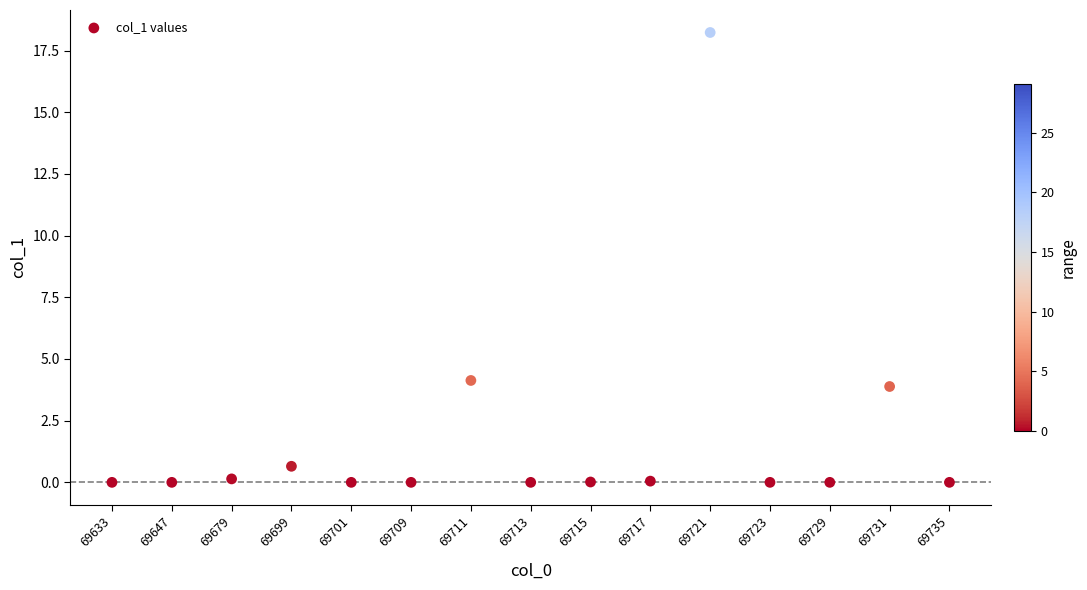

What is the range of Y values (max minus min)?

18.2